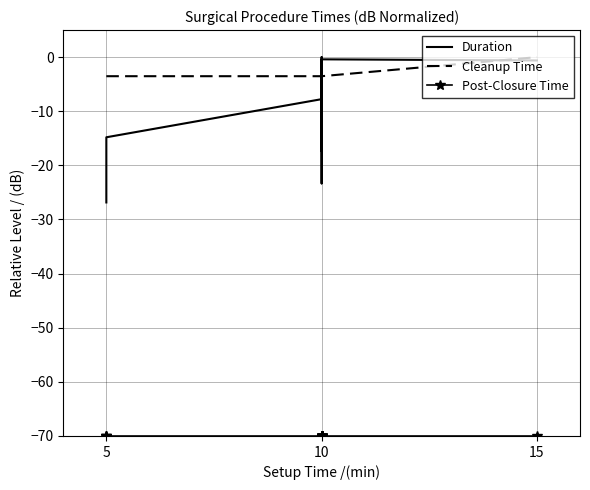

What is the average value of the Cleanup Time series?

-3.3